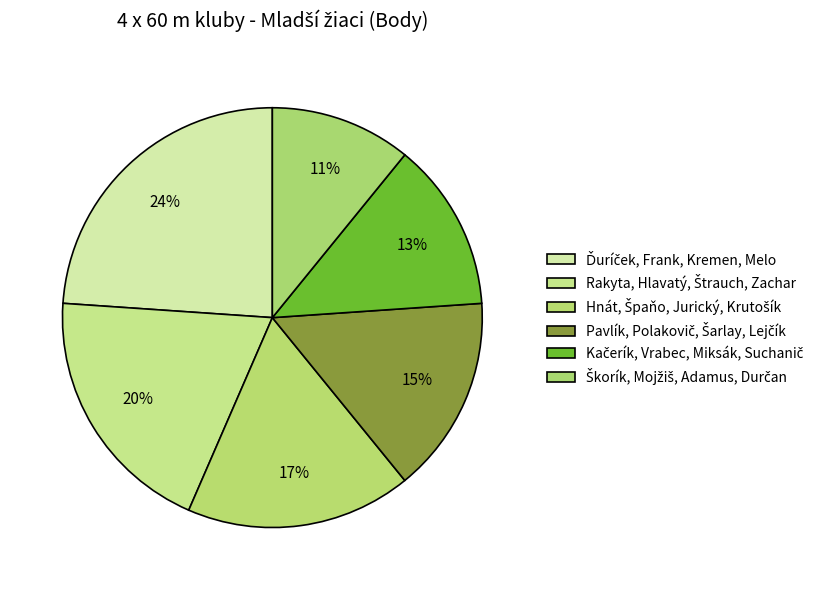

Count the number of slices in the pie.

6